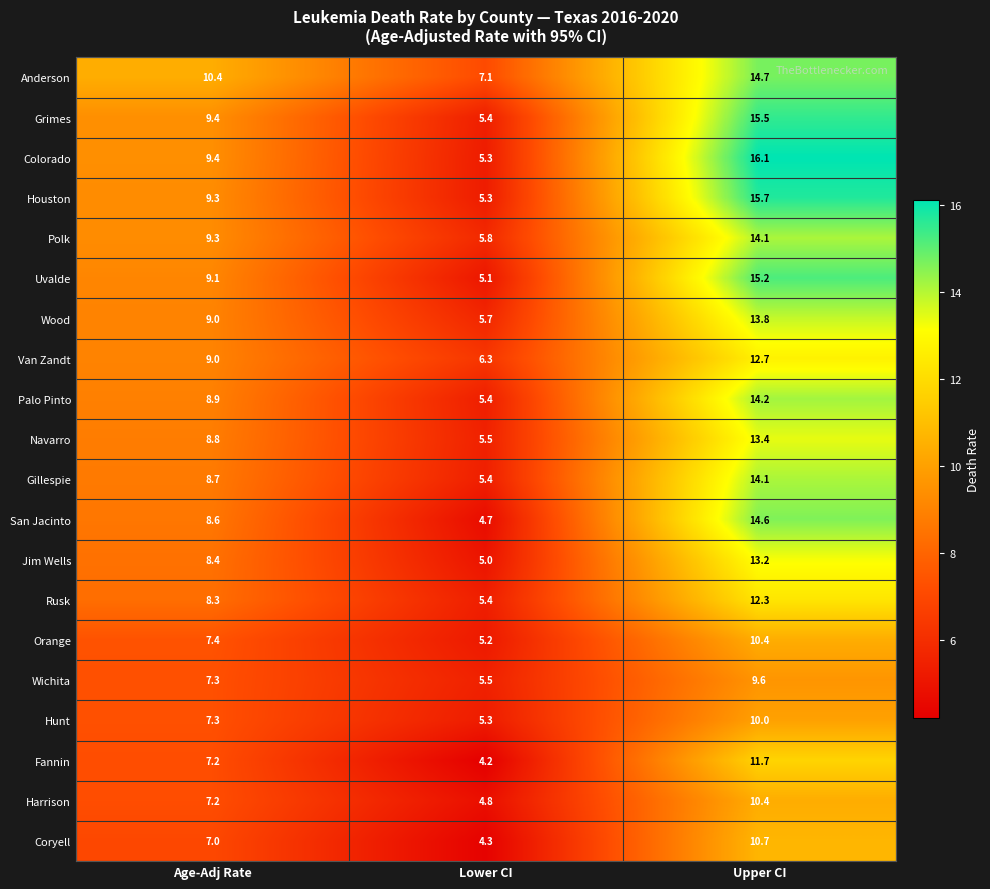

At which category is the sum across all series the highest?

Upper CI